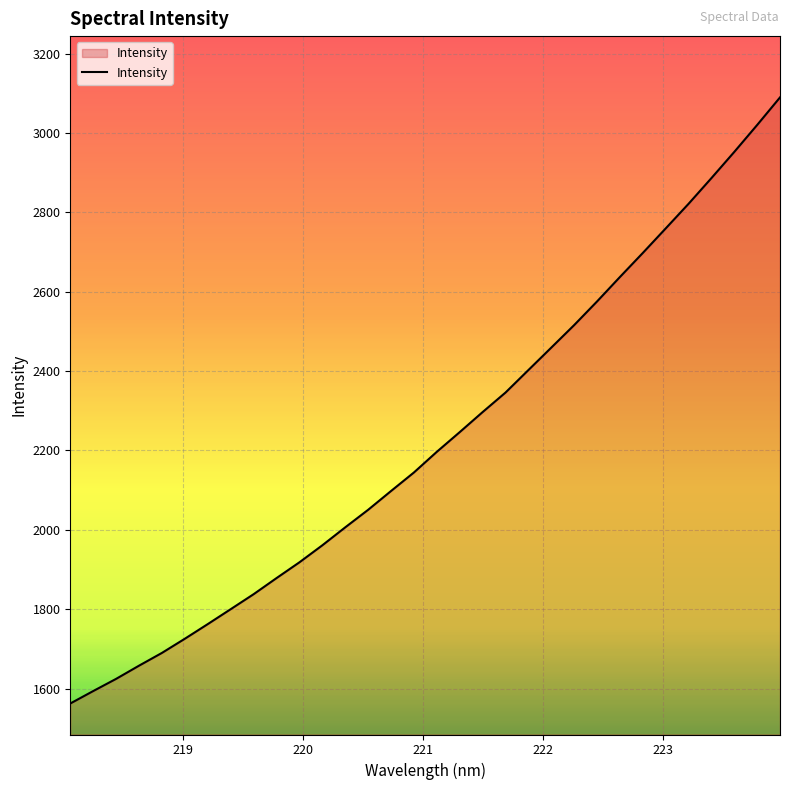

What is the smallest value displayed?

1562.3